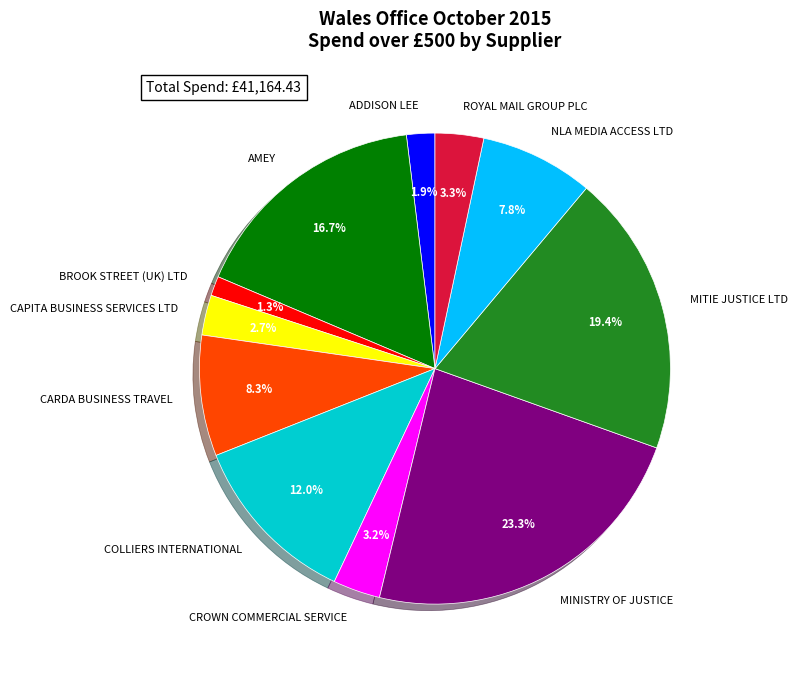

How many segments does this pie chart have?

11